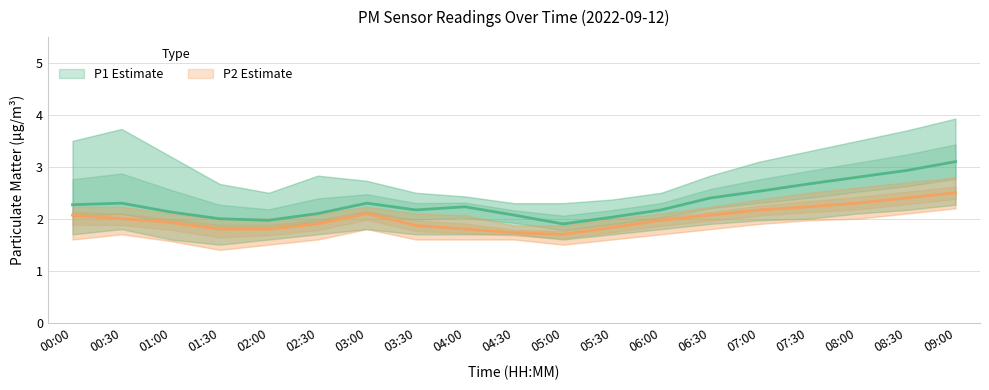

At which category does P1 reach its first local peak?

00:30